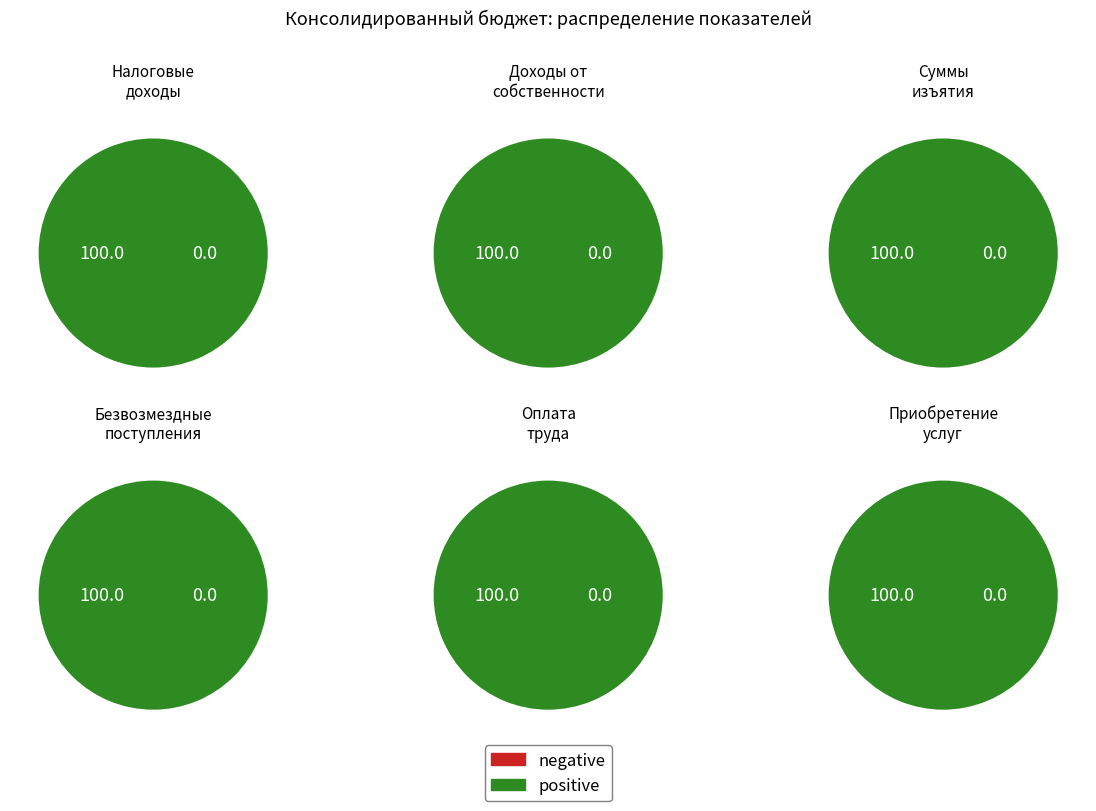

True or false: Безвозмездные поступления accounts for 15% of the total.

False